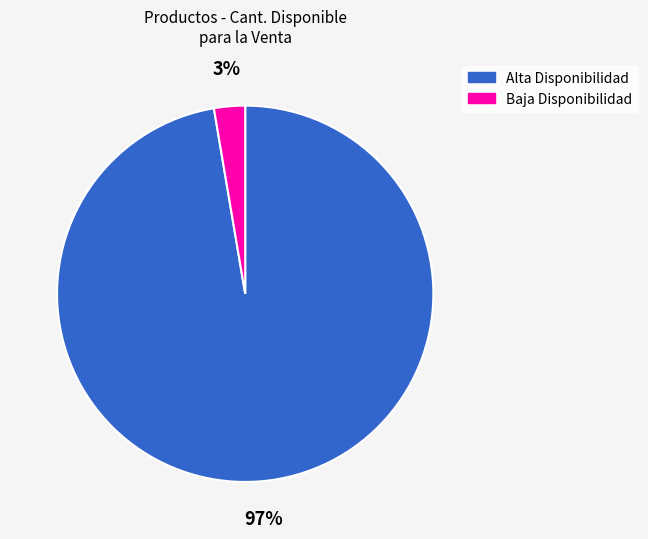

To the nearest percent, what is the average slice percentage?

50%